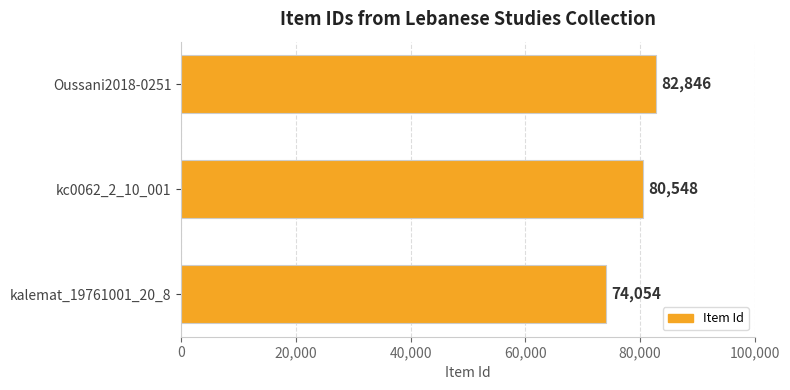

The chart shows a value of 143735 at kc0062_2_10_001. True or false?

False